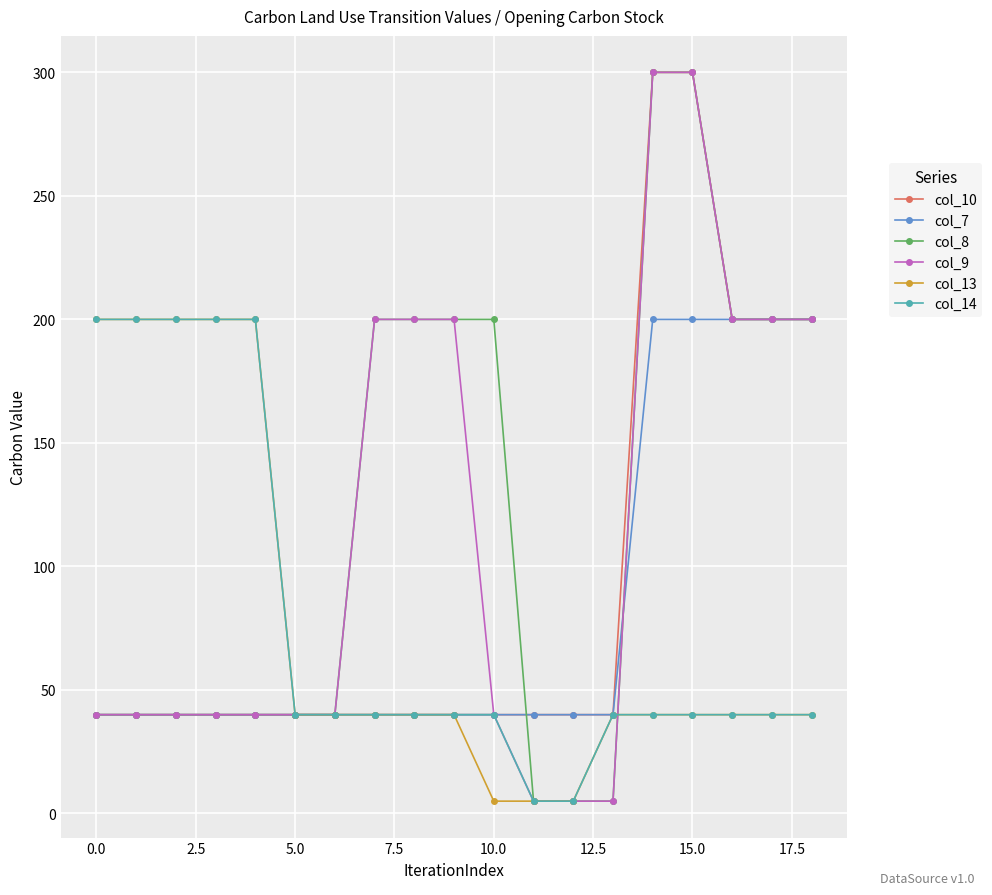

At how many categories does at least one series exceed 137?

14